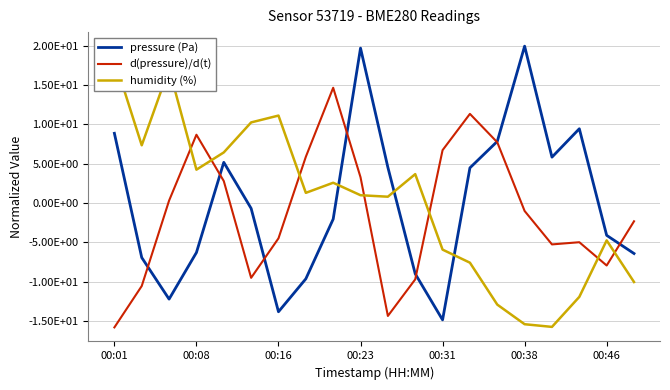

What is the minimum value for humidity (%)?

-15.7